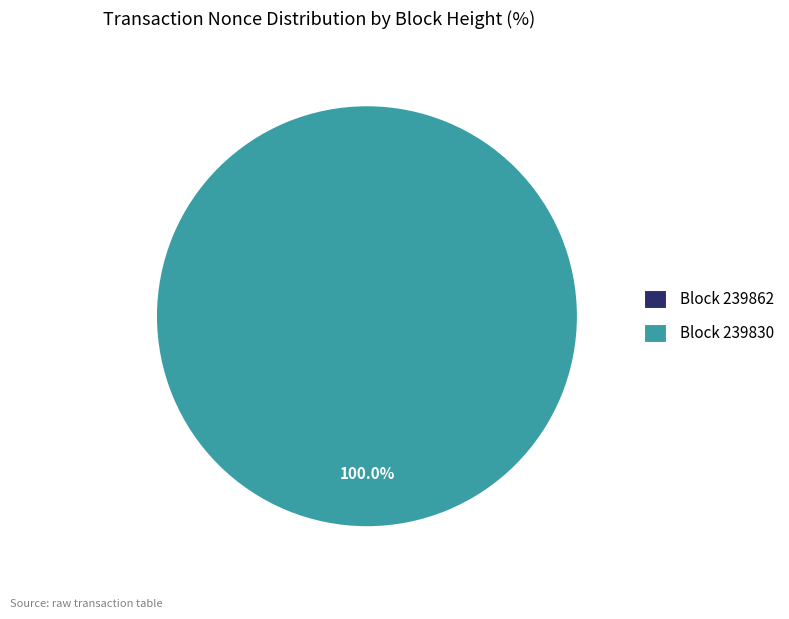

Does any single category account for the majority?

Yes